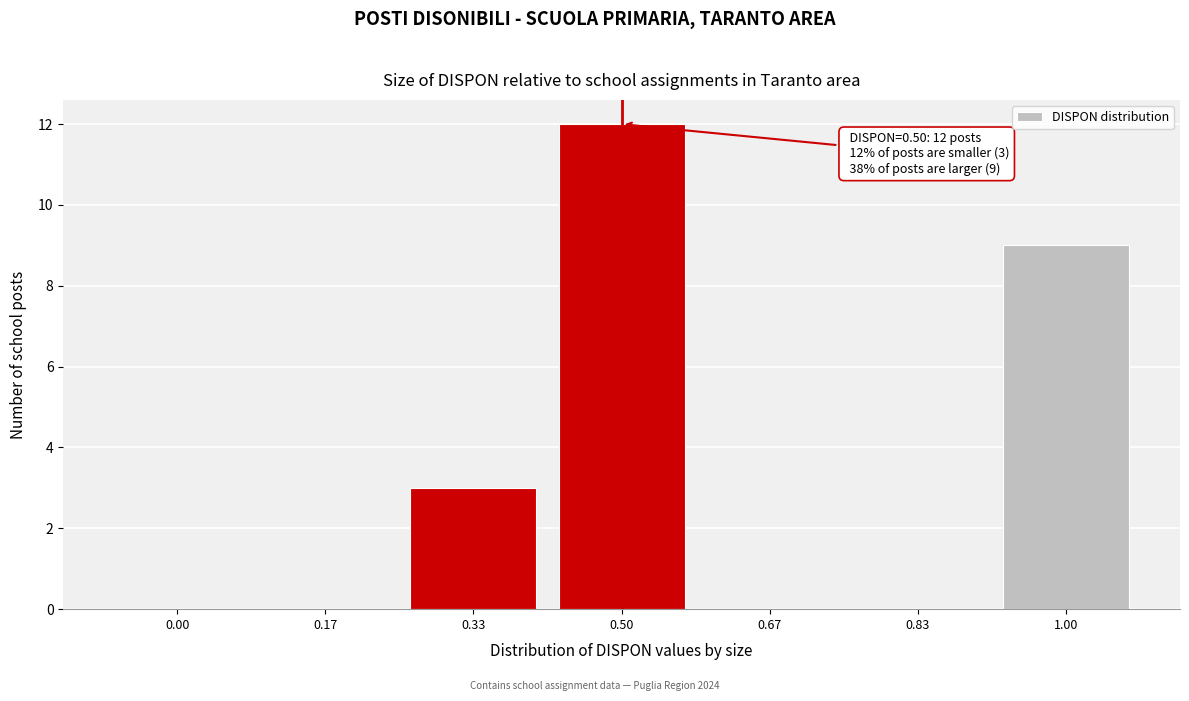

Reading left to right, transcribe all the data shown in this chart.

0.00=0	0.17=0	0.33=3	0.50=12	0.67=0	0.83=0	1.00=9